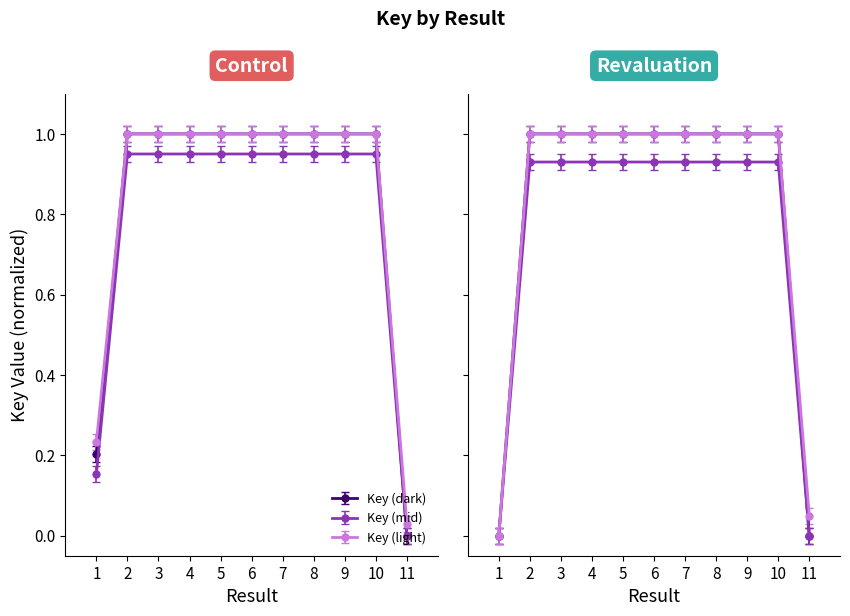

True or false: Key (secondary) and Key (primary) cross at least once.

False